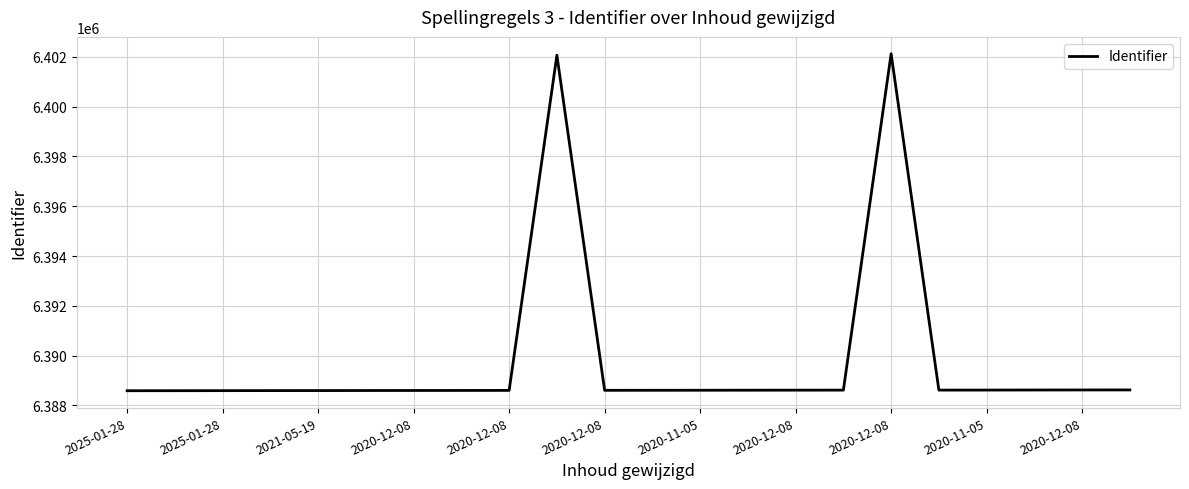

What is the greatest value displayed?

6402121